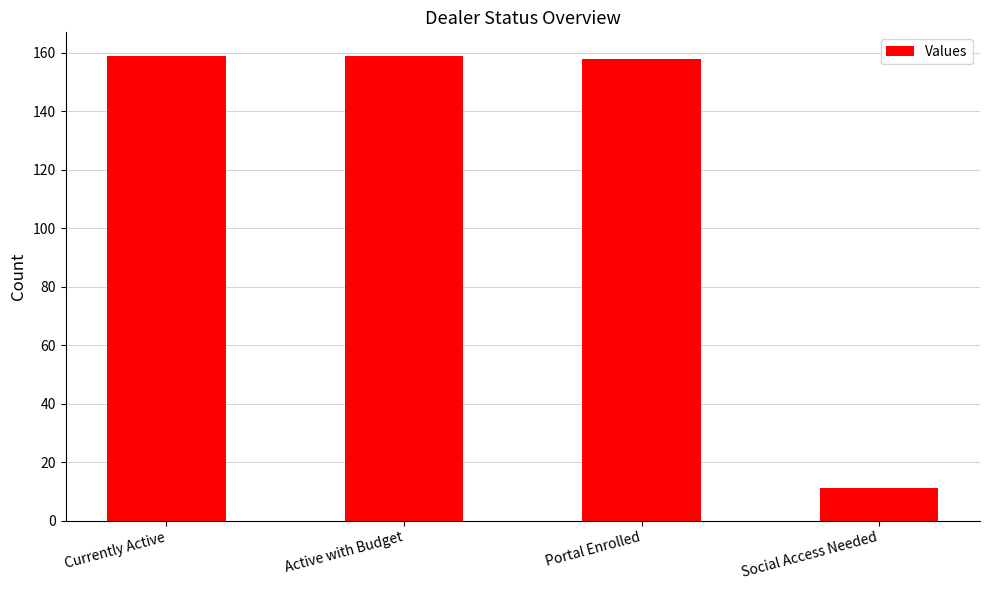

What is the smallest value displayed?

11